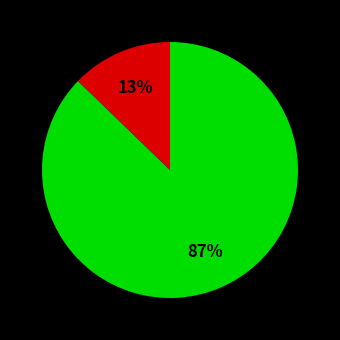

To the nearest percent, what is the average slice percentage?

33%